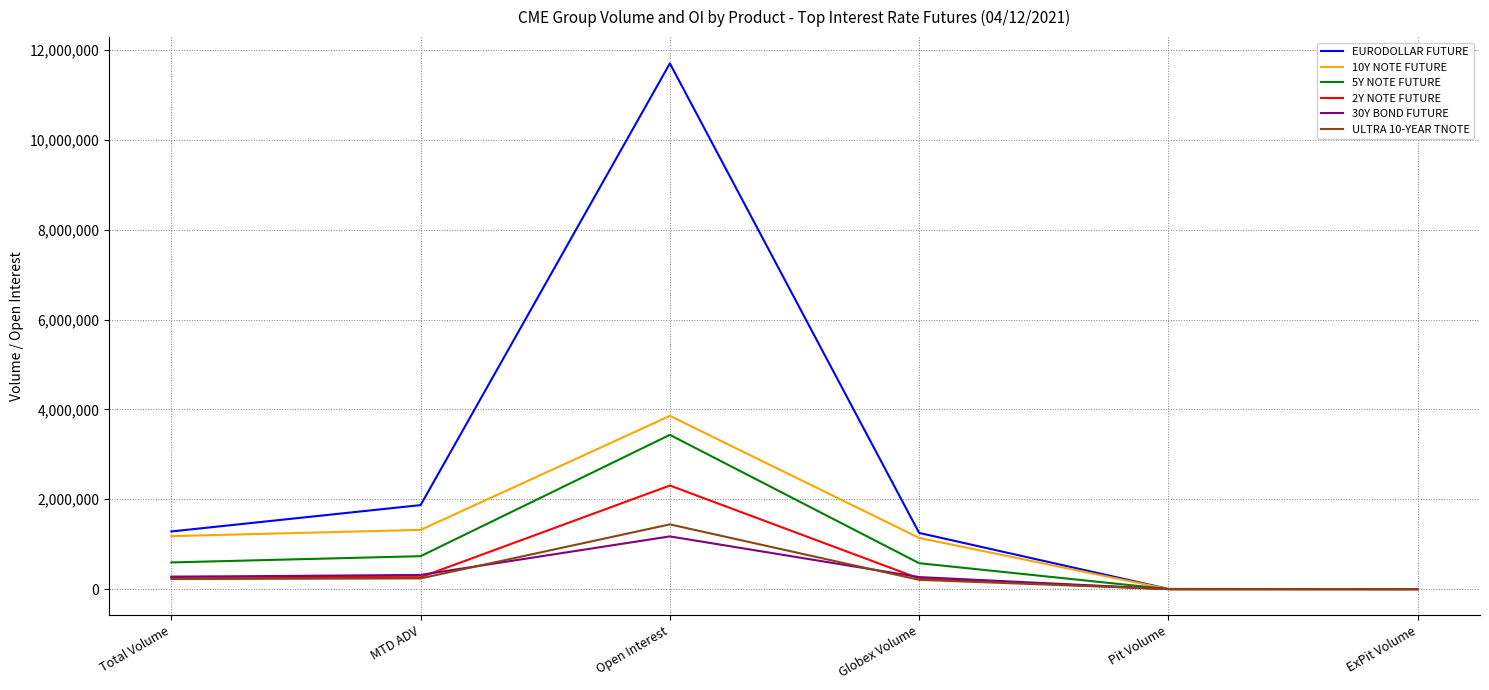

Is it true that 30Y BOND FUTURE equals 0.0 at Pit Volume?

True